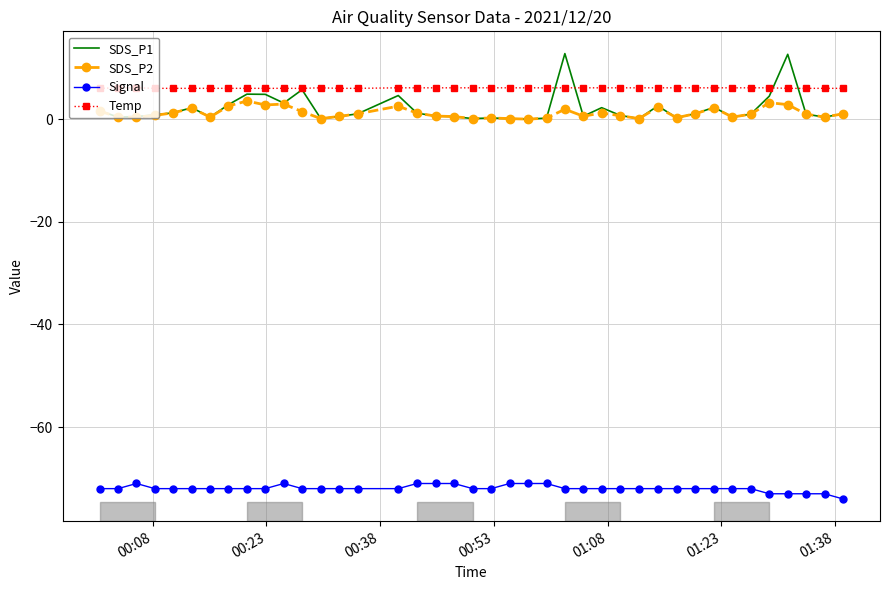

Which series has the widest spread of values?

SDS_P1